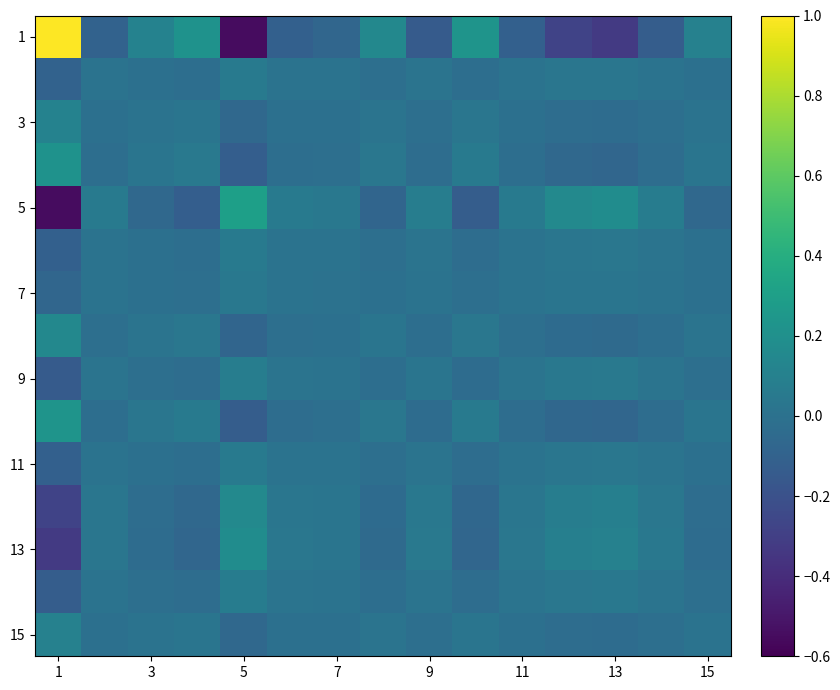

At how many categories does at least one series exceed 0?

15